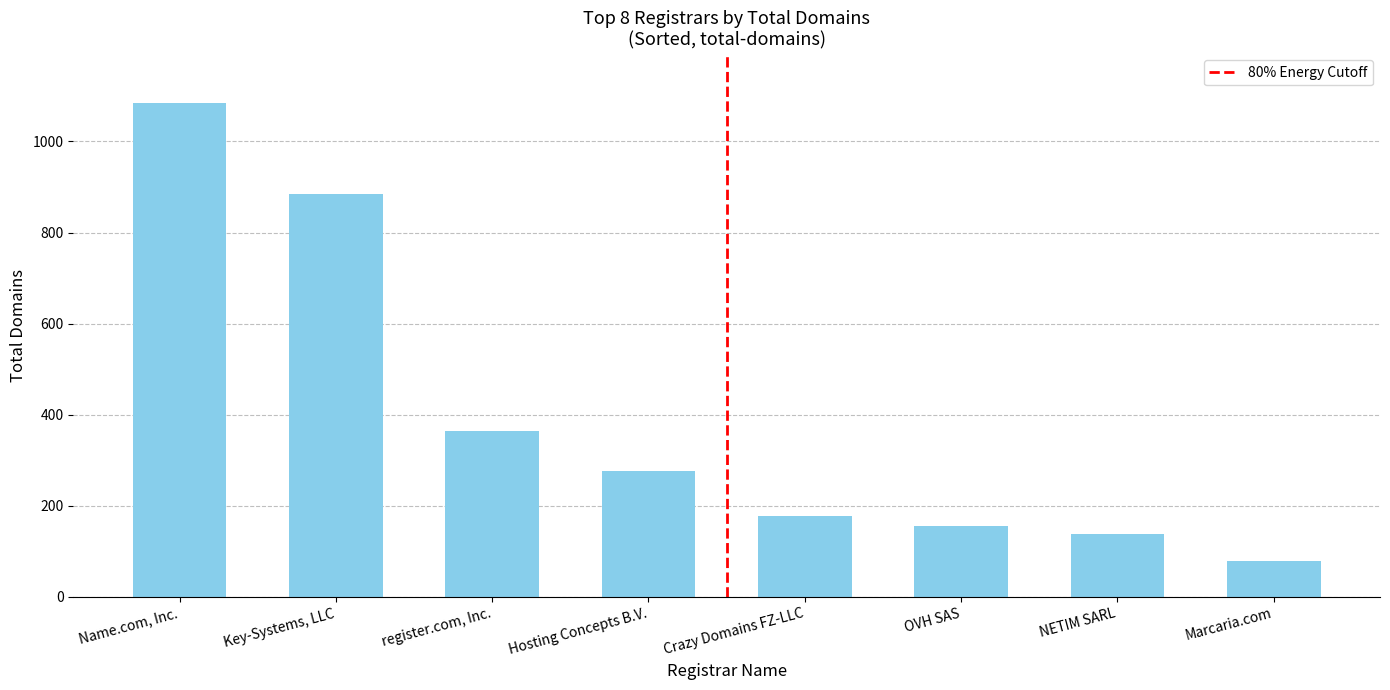

What is the change in value from Key-Systems, LLC to NETIM SARL?

-746